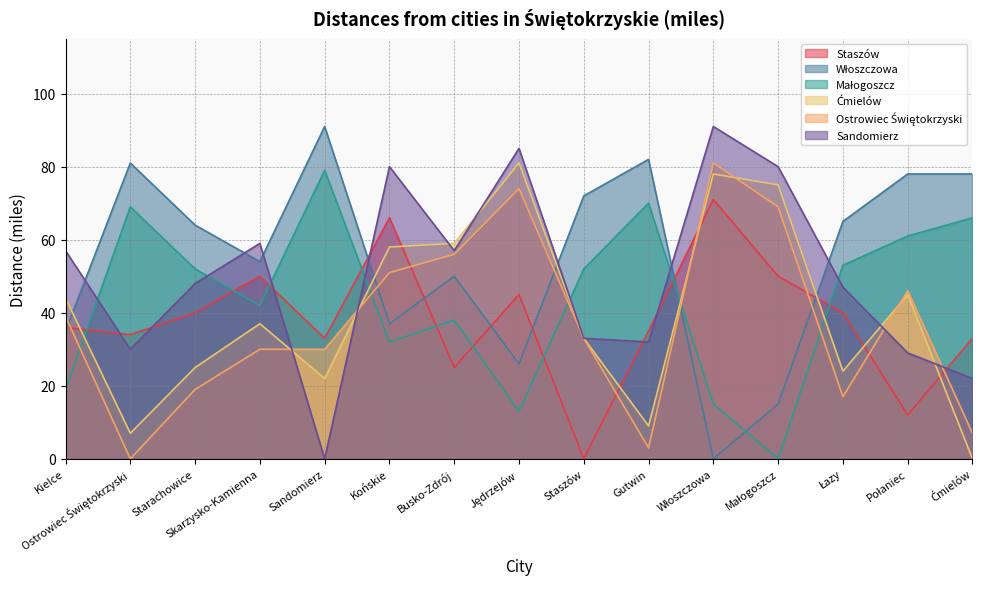

What is the difference between the highest and lowest values at Małogoszcz?

80